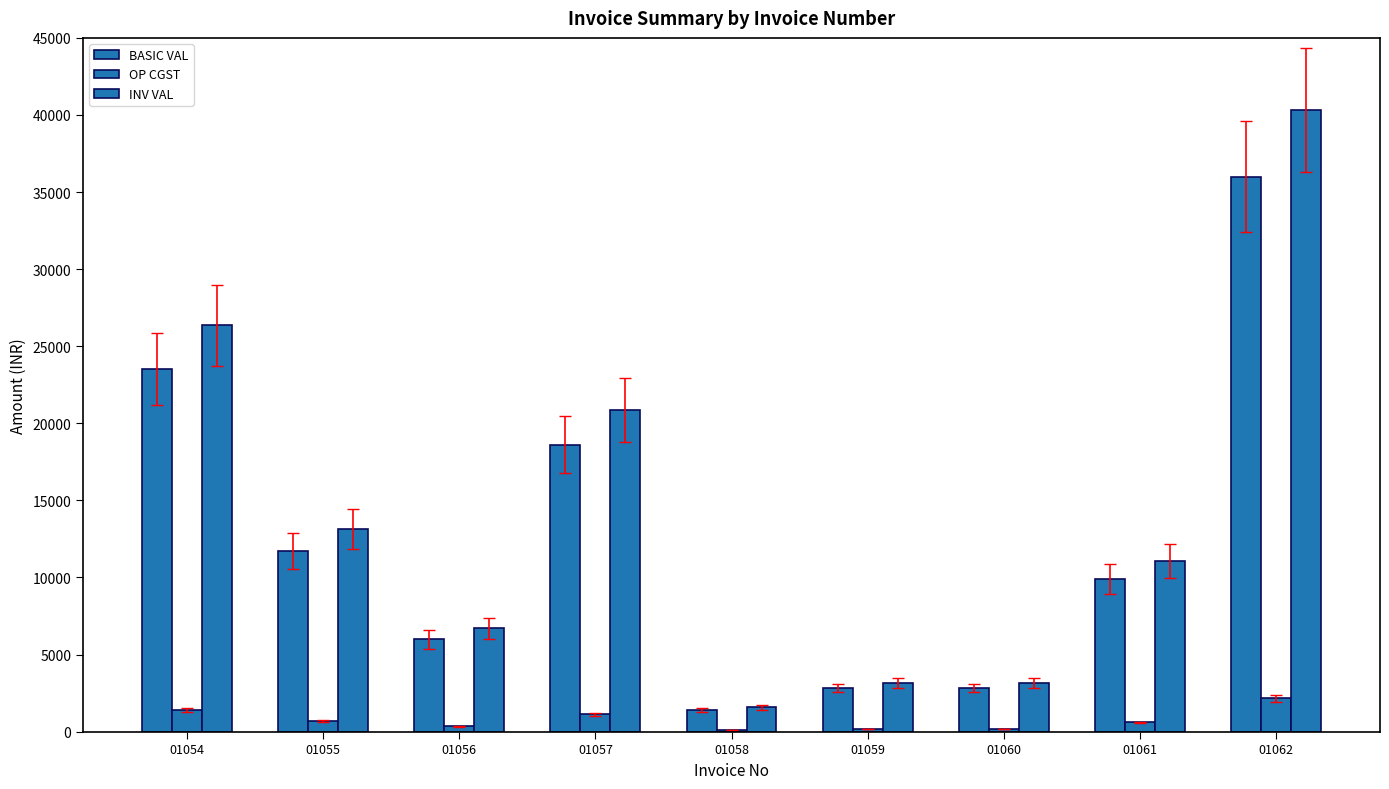

At which category is the sum across all series the highest?

01062